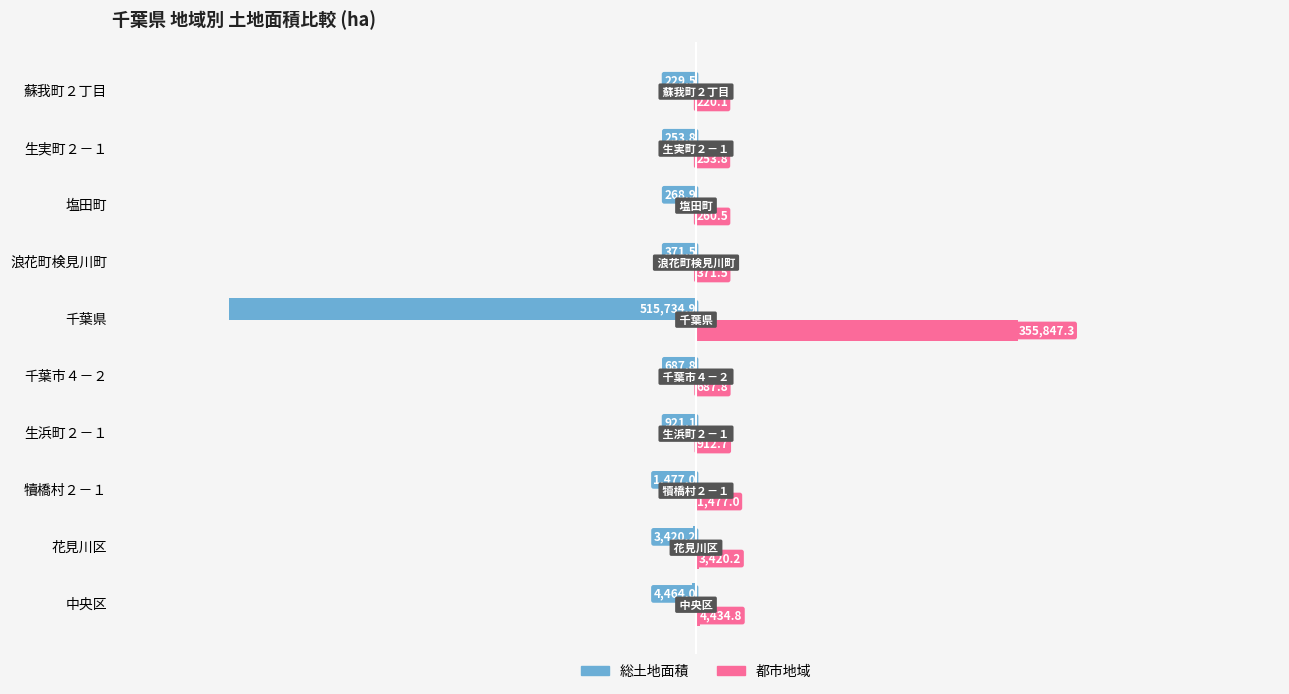

Count the number of data series in this chart.

2